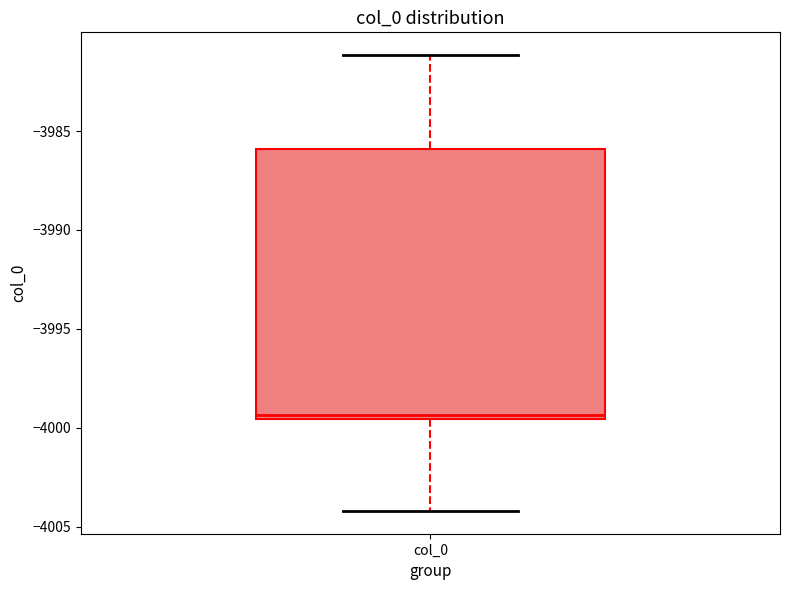

Where is the upper edge of the box for col_0 on the y-axis? The values are not printed on the chart, so give them approximately, as read against the axis.

-3986.0